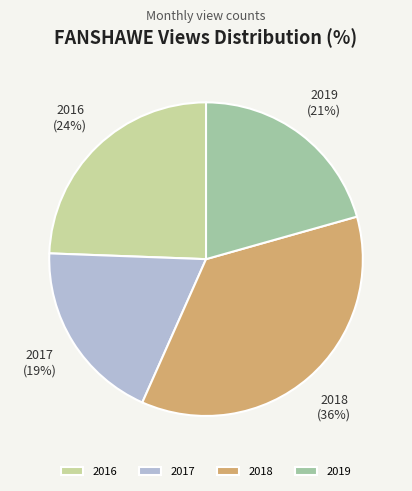

Is there any slice that represents more than half of the pie?

No